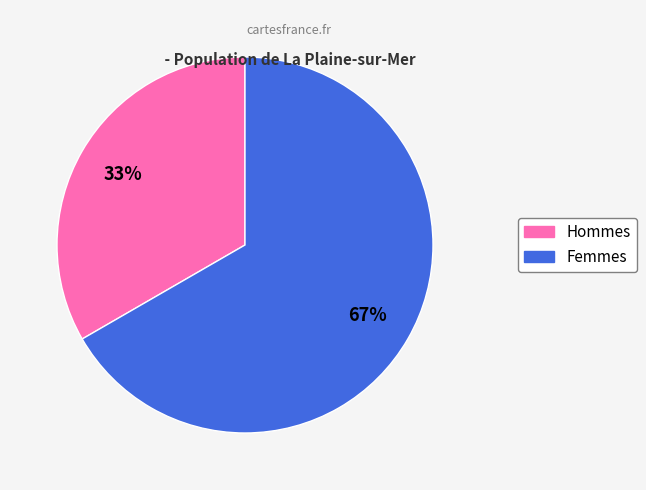

To the nearest percent, what is the average slice percentage?

50%